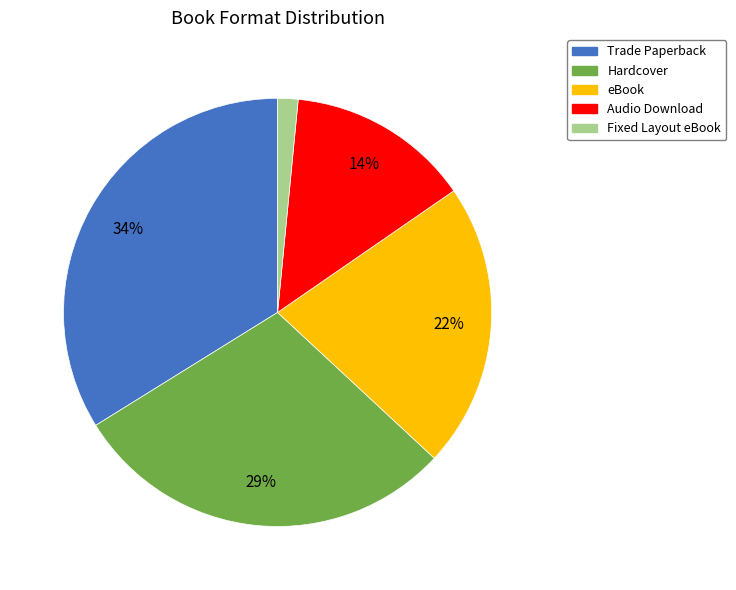

Count the number of slices in the pie.

5